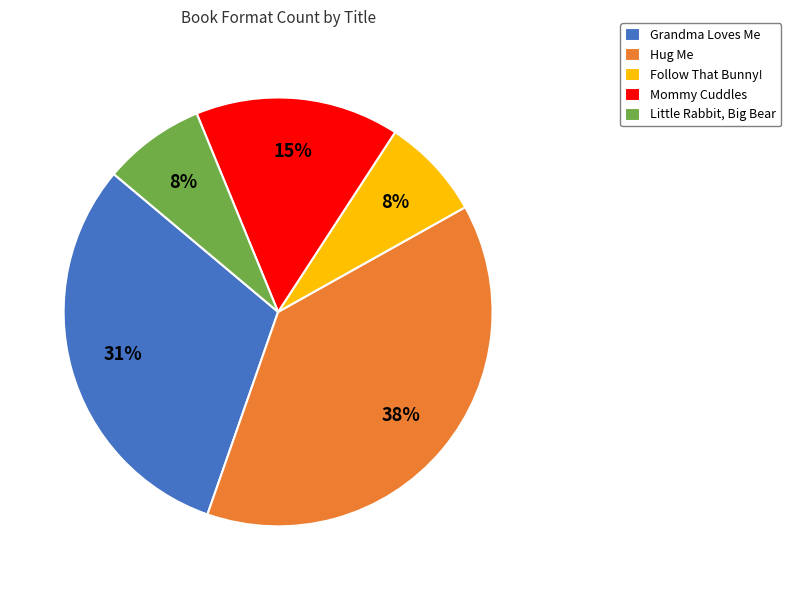

To the nearest percent, what portion does Hug Me represent?

38%